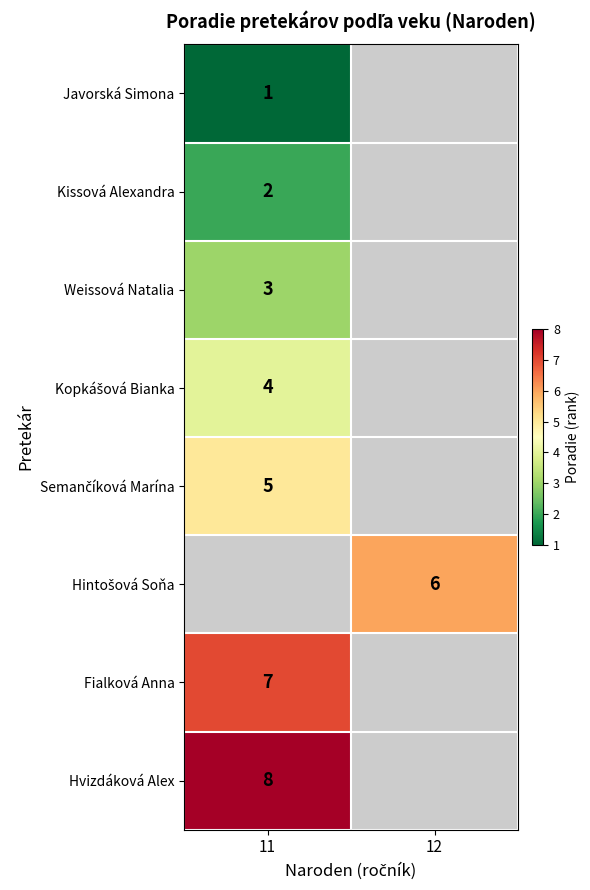

The value of Fialková Anna at 11 is 3. True or false?

False